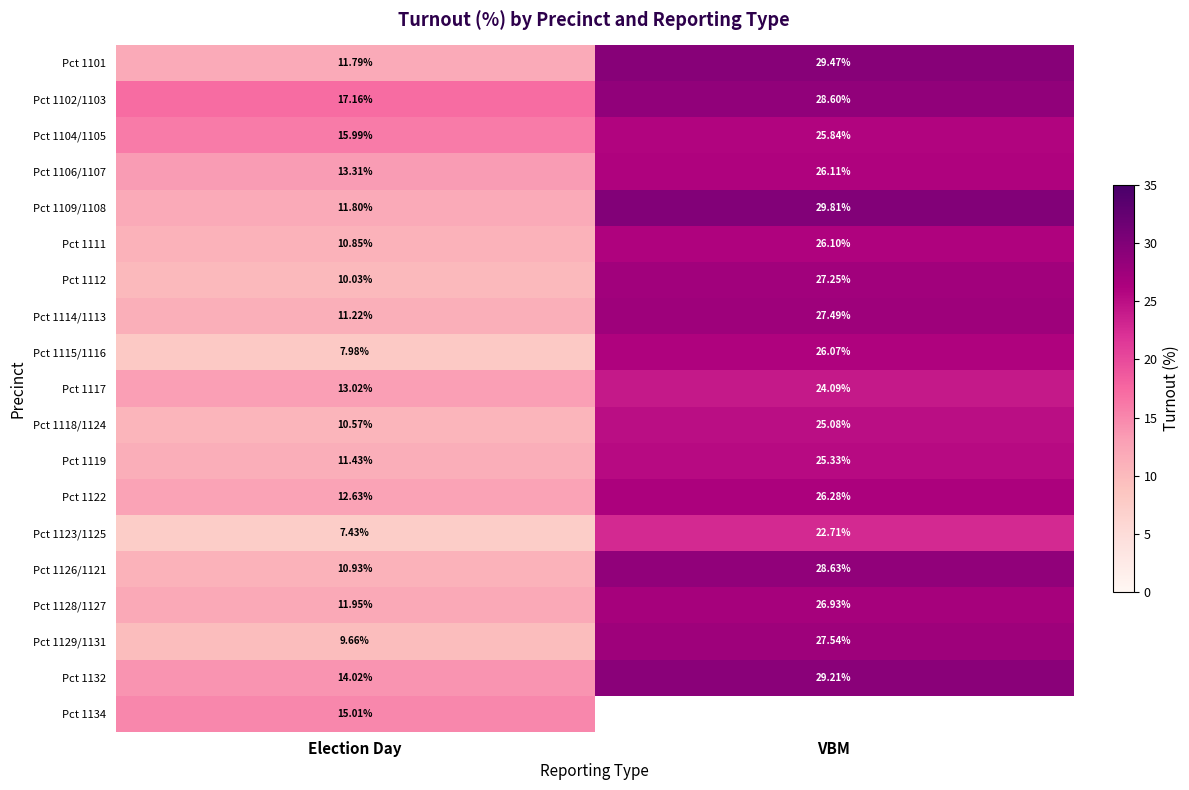

At how many categories does at least one series exceed 28?

1